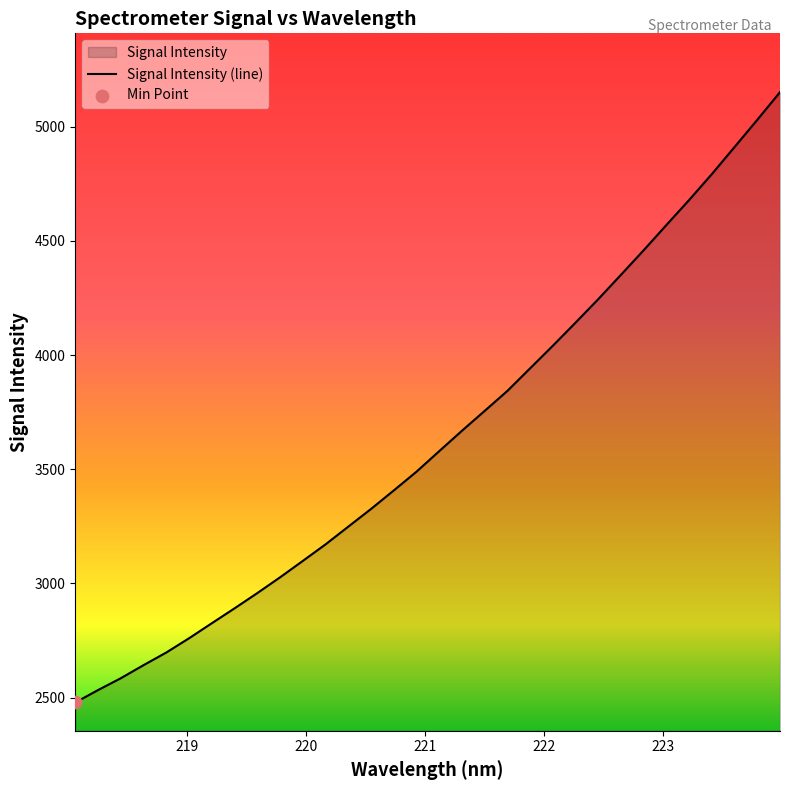

What is the smallest value displayed?

2478.7